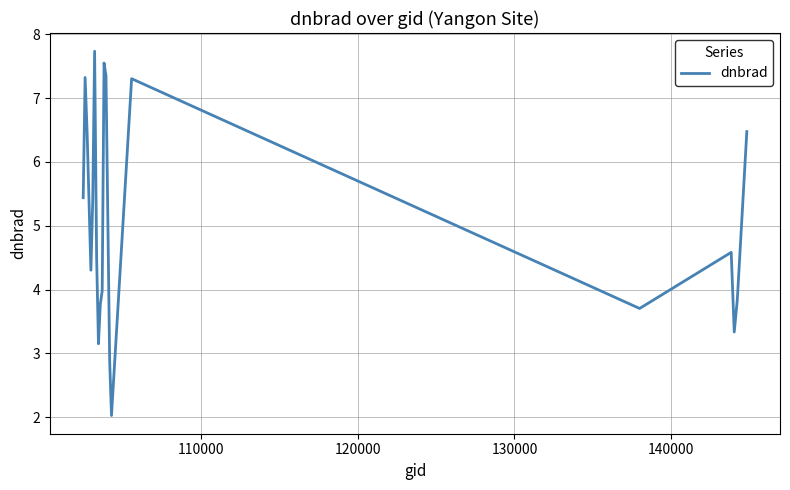

What is the difference between the maximum and minimum values?

5.7